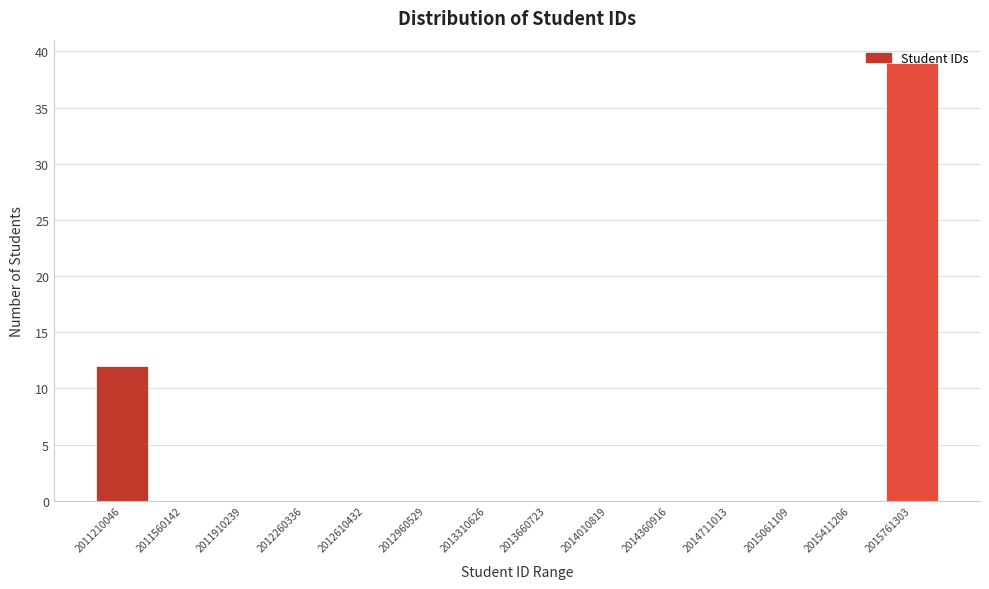

The value at 2012960529 is -12. True or false?

False